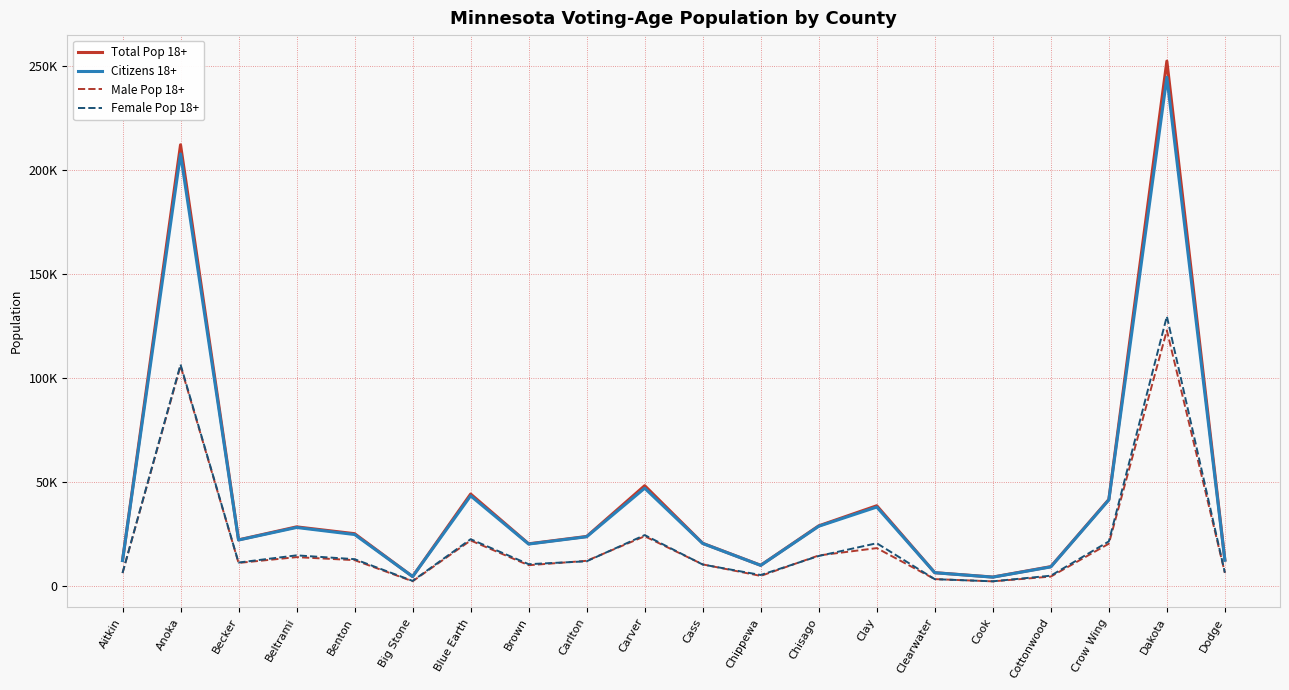

Is this an area chart (filled region under the line)?

No